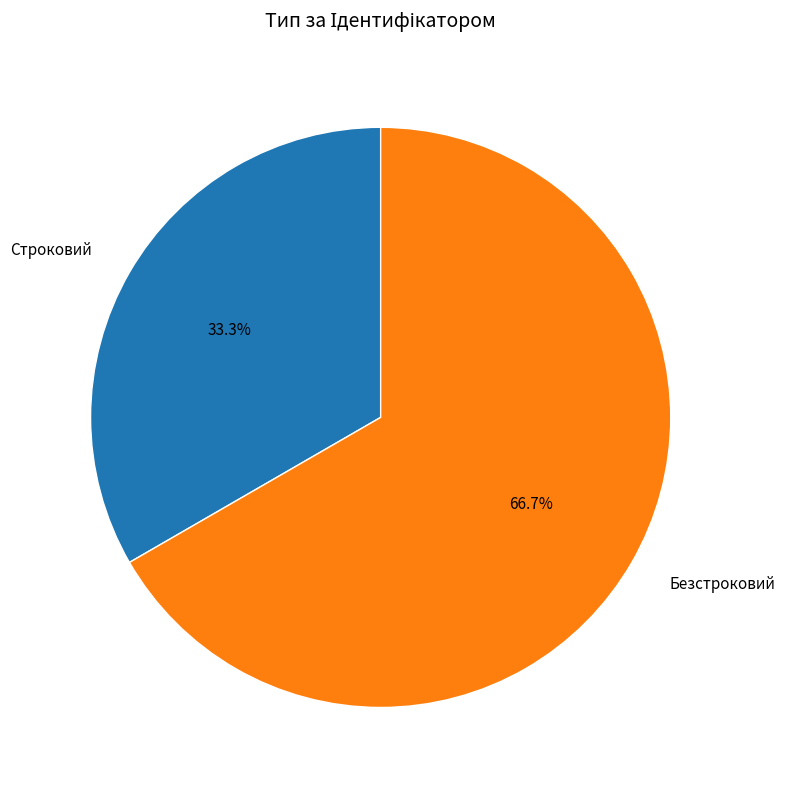

To the nearest percent, what is the average slice percentage?

50%